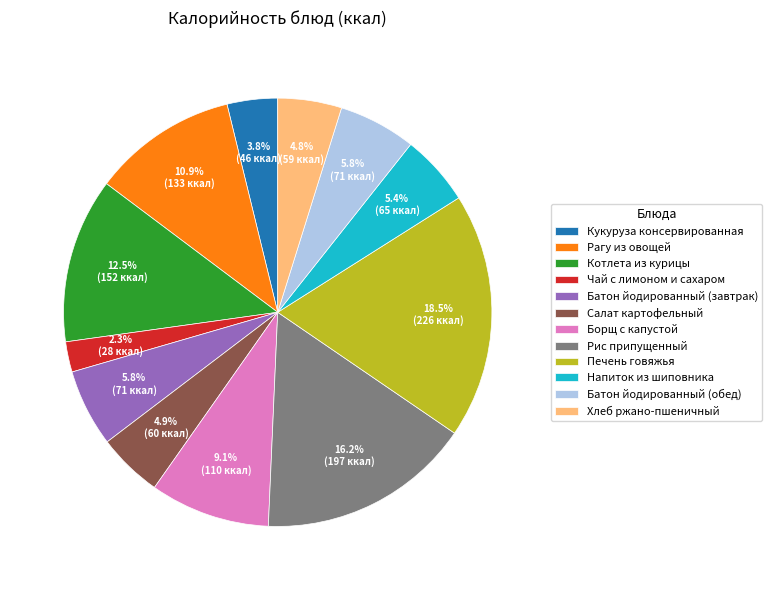

Count the number of slices in the pie.

12